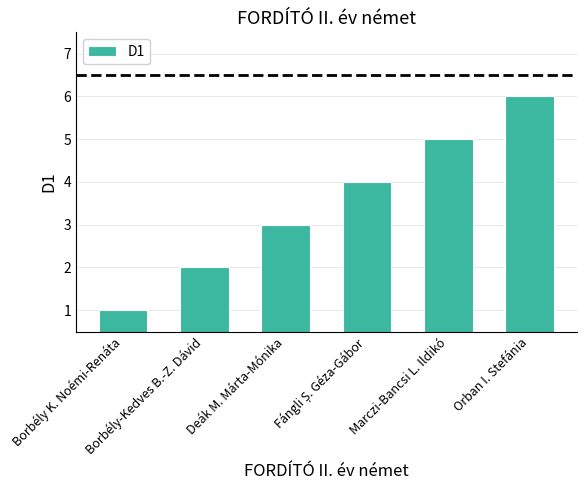

At which category does the chart reach its minimum across all series?

Borbély K. Noémi-Renáta